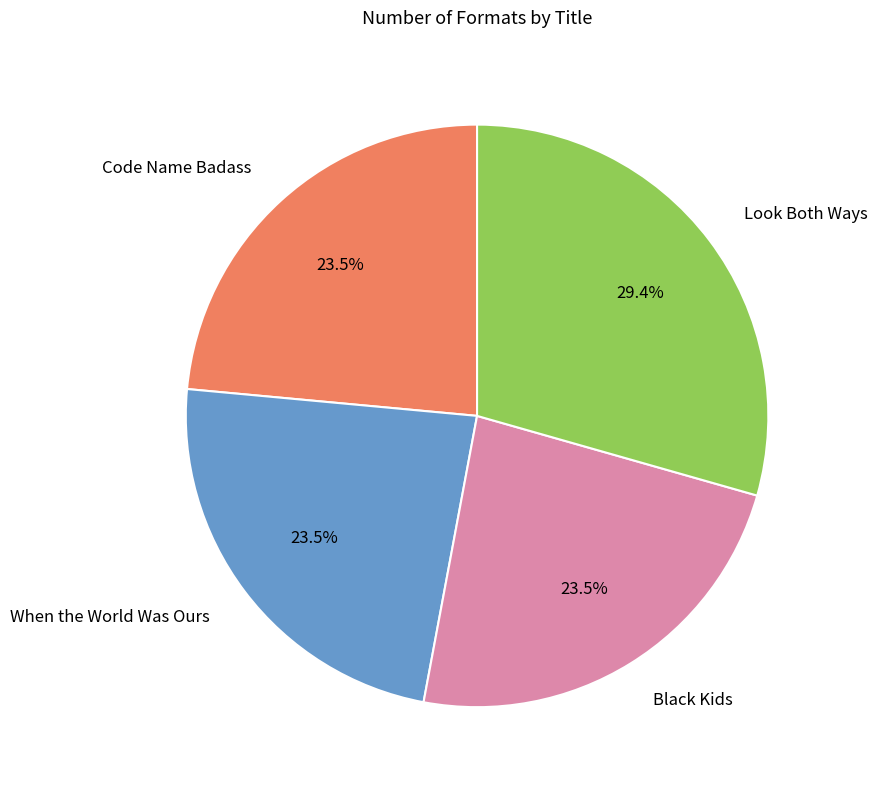

Count the number of slices in the pie.

4